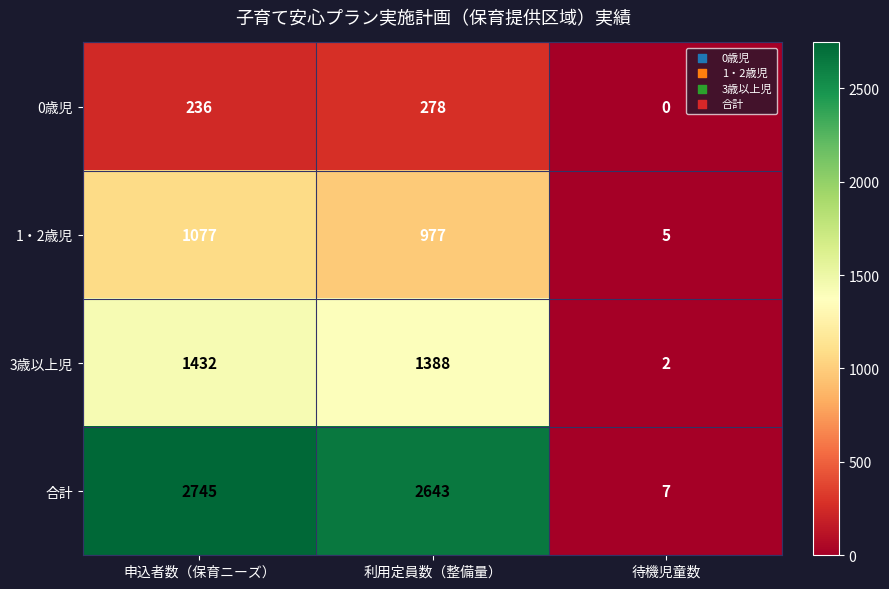

Which category has the lowest value in the 3歳以上児 series?

待機児童数